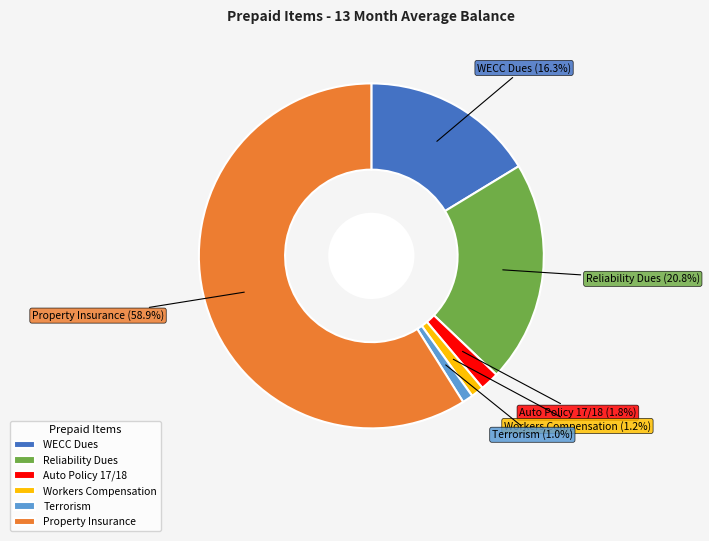

How many slices are in this pie chart?

6